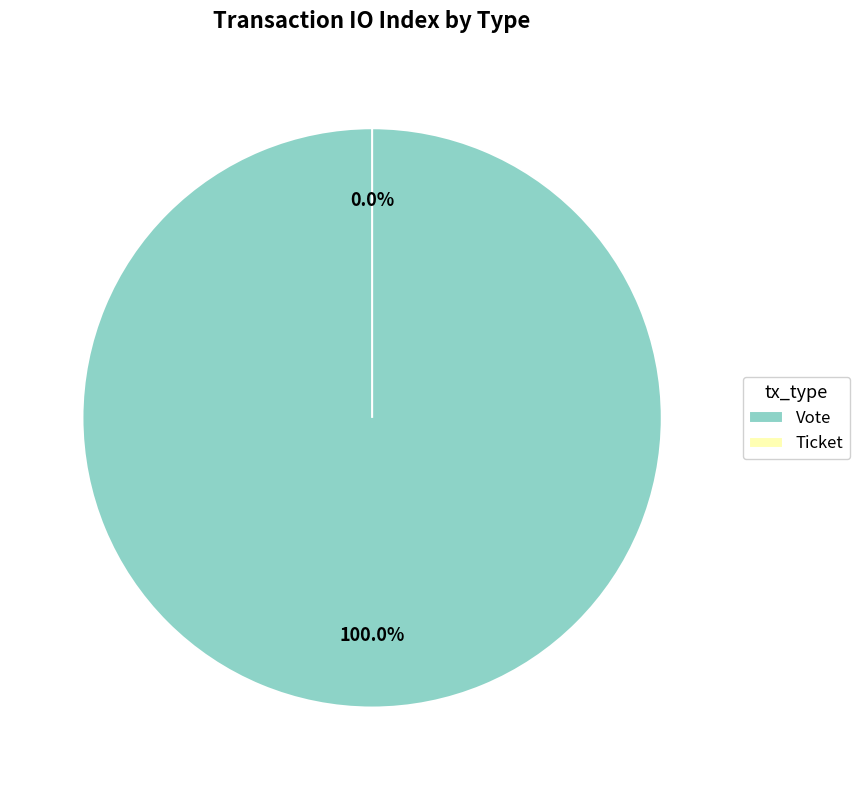

True or false: Vote accounts for 100% of the total.

True